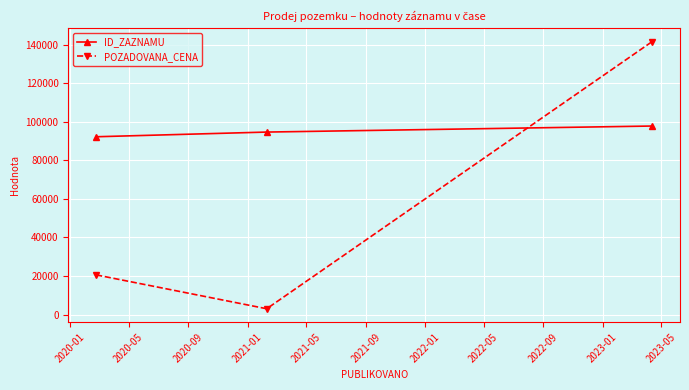

What is the difference between the maximum and minimum values in the POZADOVANA_CENA series?

138480